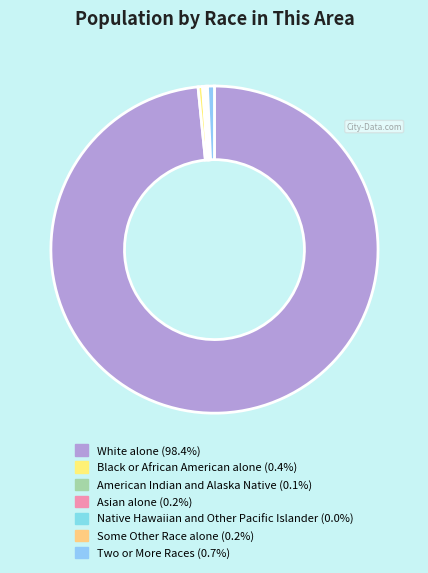

Is there a majority slice in this chart?

Yes